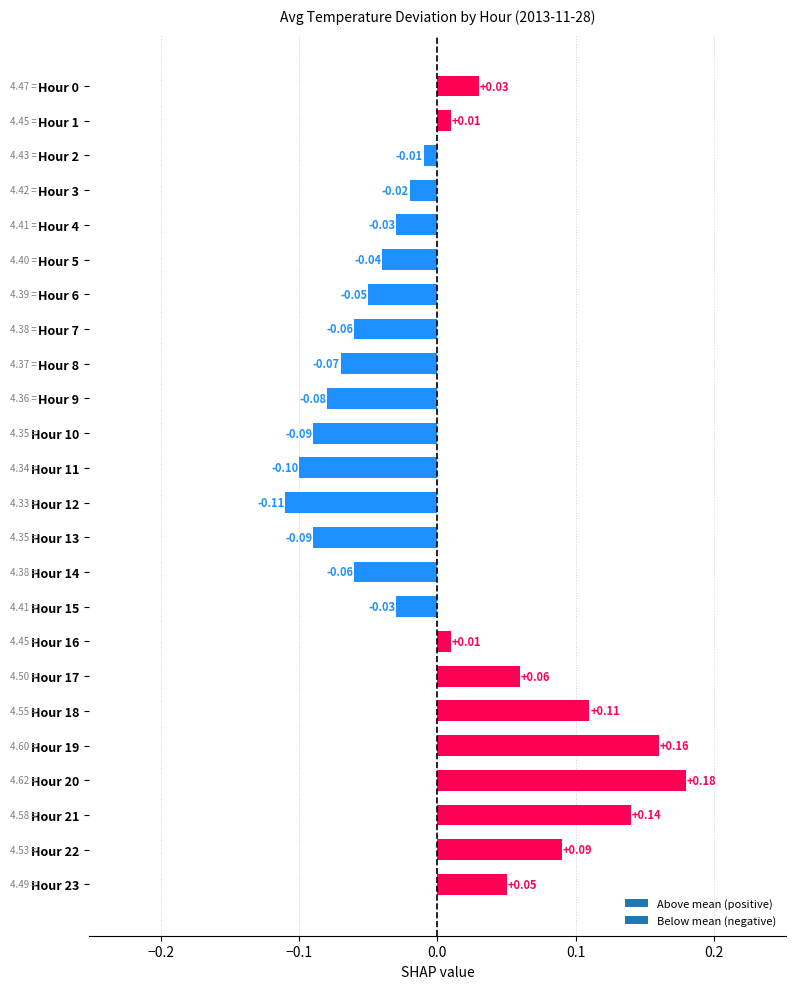

What is the difference between the second highest and second lowest values?

0.3